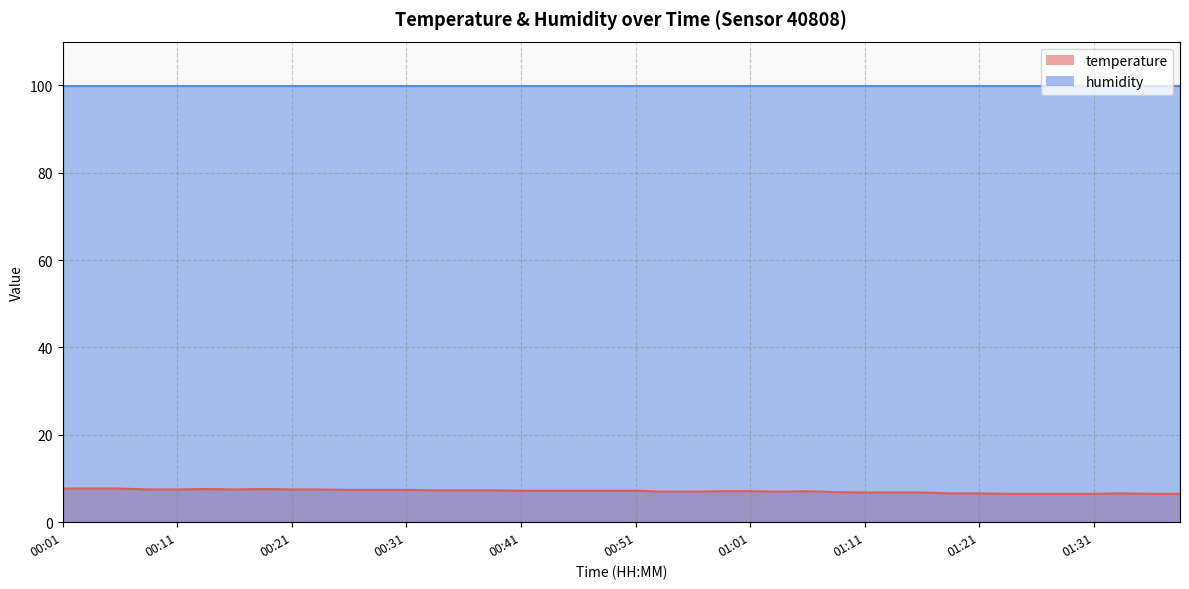

Which label corresponds to the largest value in the chart?

00:01